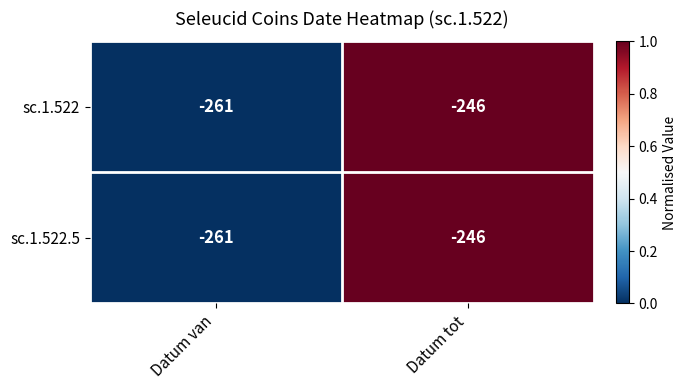

The value of sc.1.522.5 at Datum tot is -246. True or false?

True